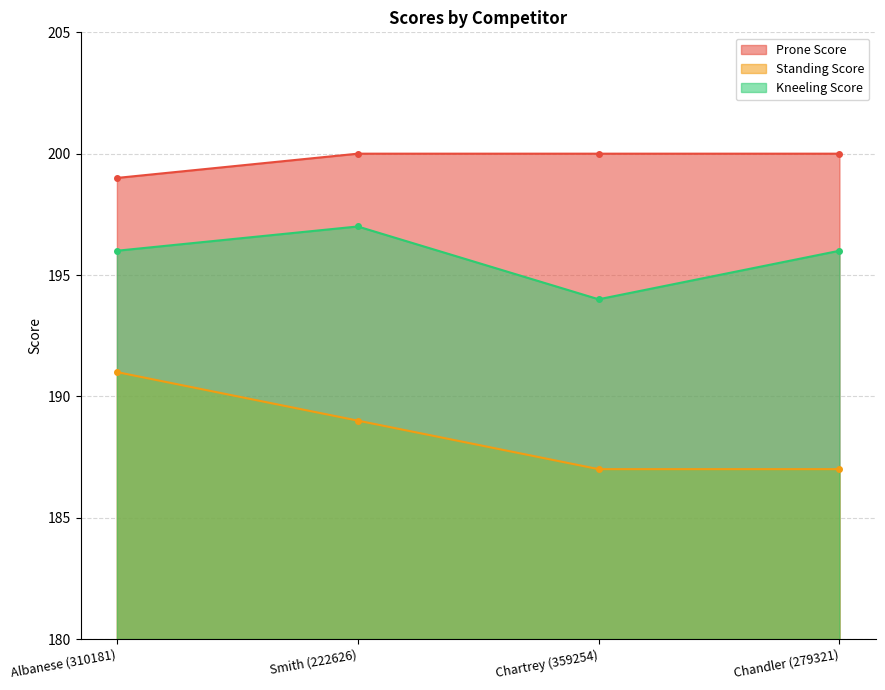

The Standing Score series shows 189 at Smith (222626). True or false?

True